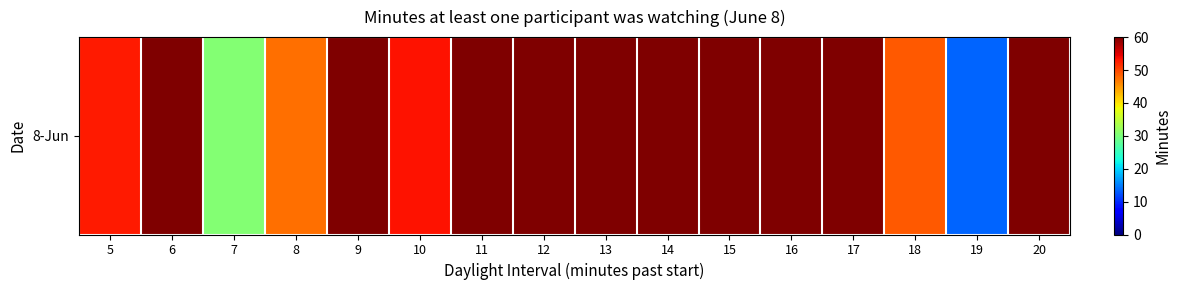

What is the average value?

52.9